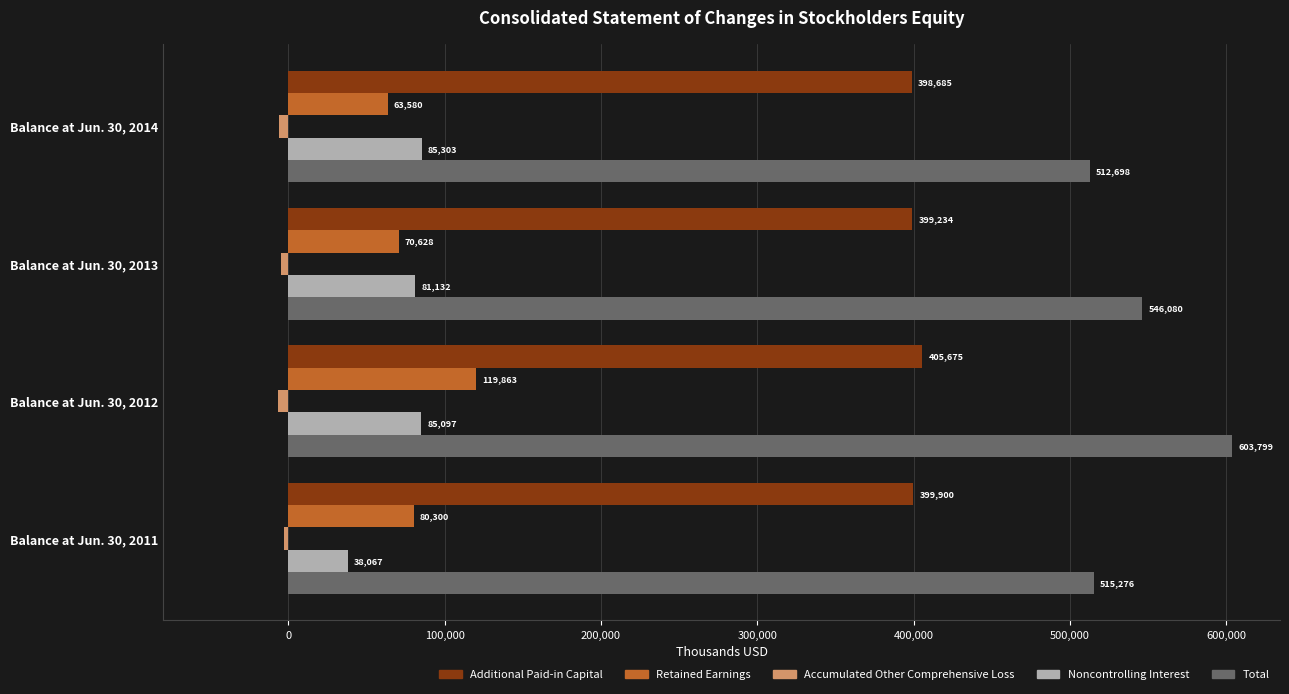

List the labels in order of Noncontrolling Interest value, largest first.

Balance at Jun. 30, 2014, Balance at Jun. 30, 2012, Balance at Jun. 30, 2013, Balance at Jun. 30, 2011